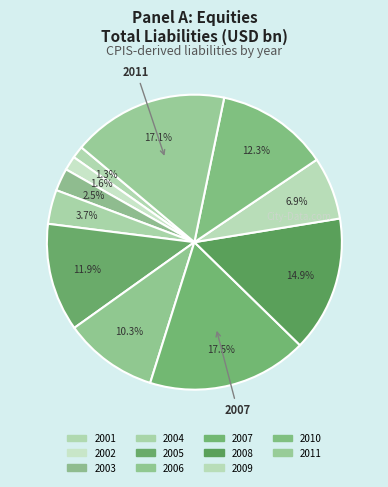

Is 2006 the majority of the pie?

No